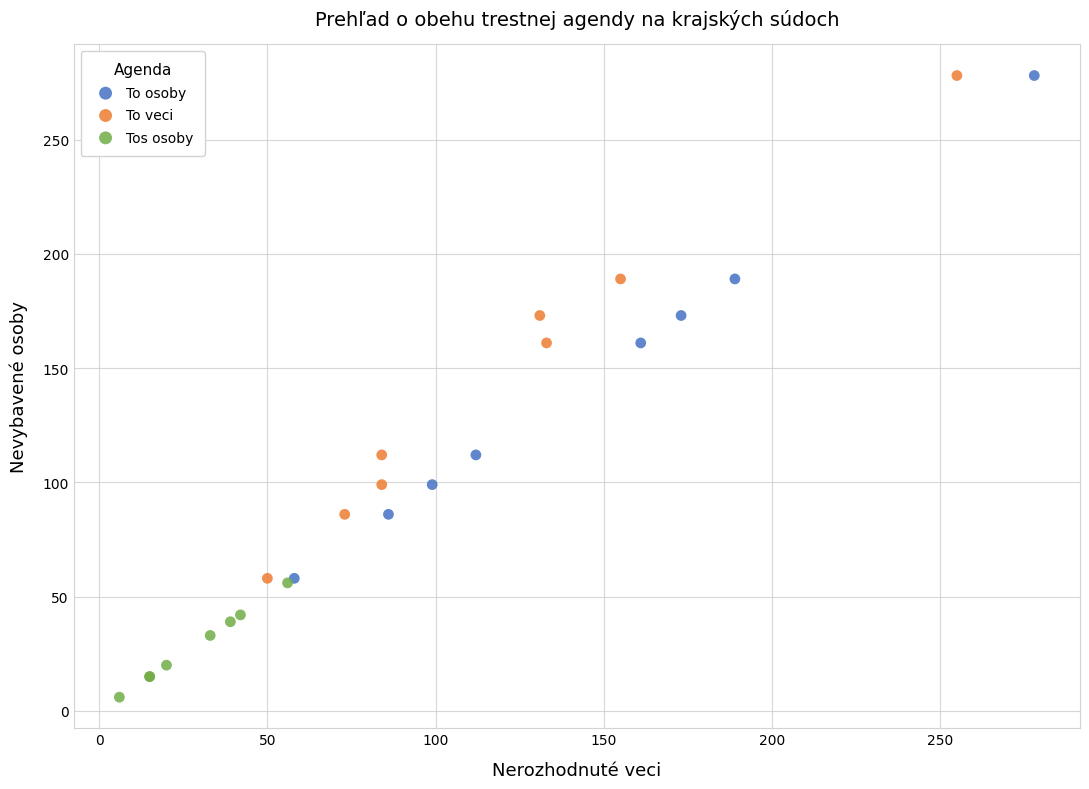

What are all the series names shown in the legend?

To osoby, To veci, Tos osoby